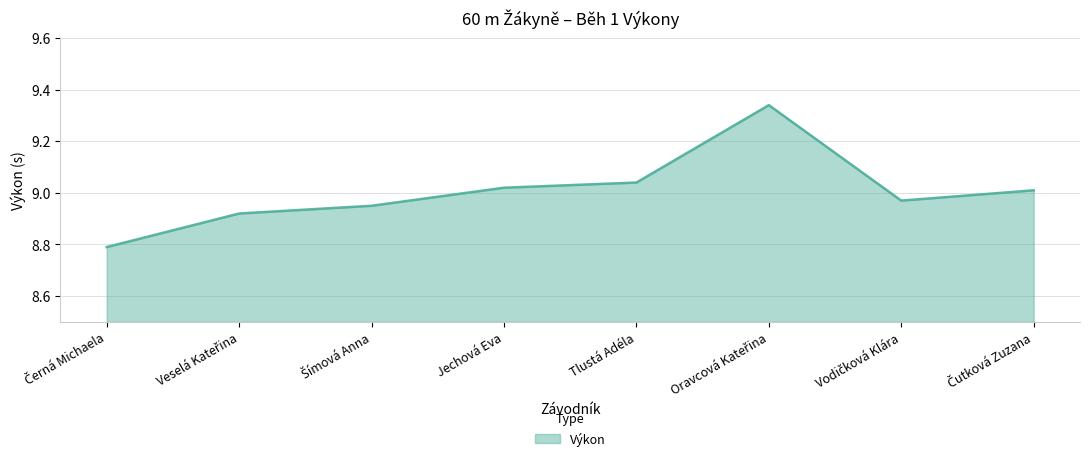

What is the ratio of the value at Jechová Eva to the value at Tlustá Adéla?

1.0